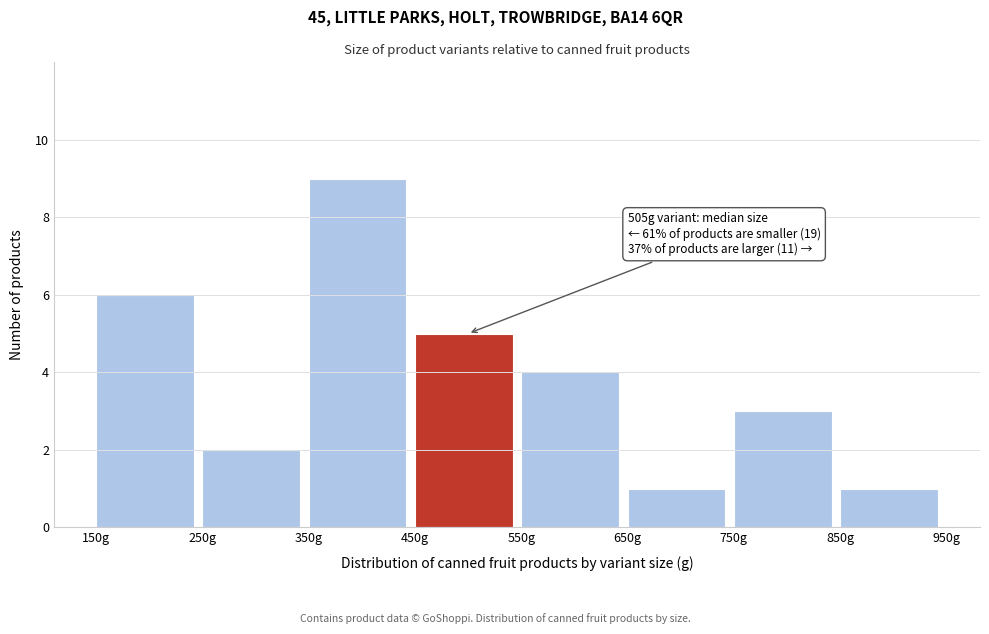

Over which range of the x-axis is the bar tallest?

350 to 450